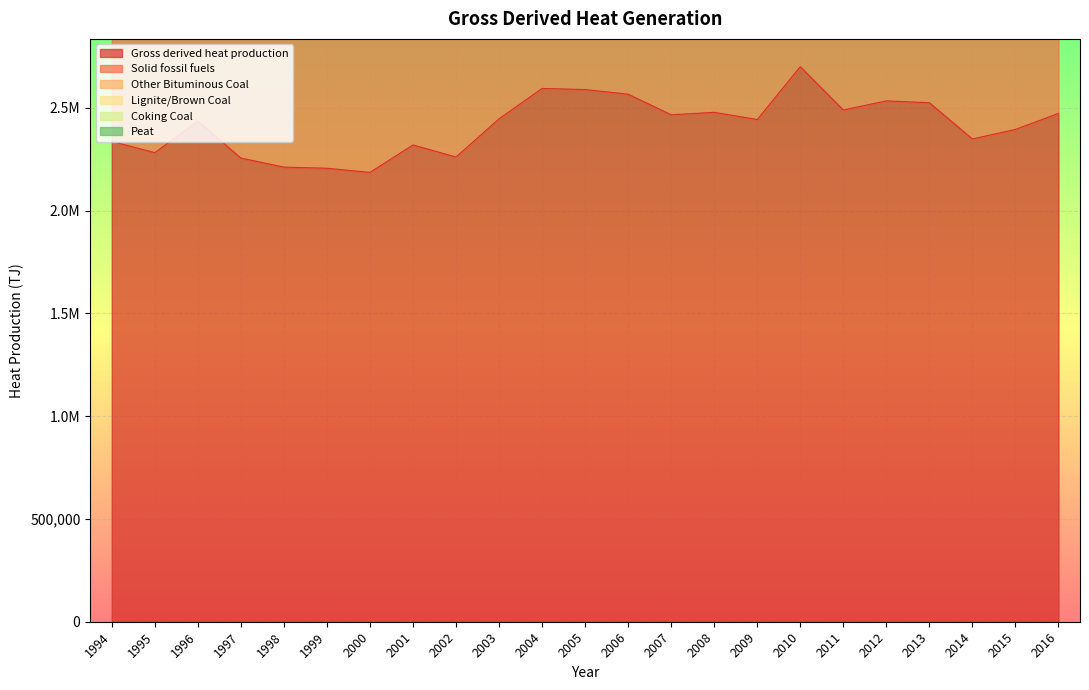

What is the value of the Other Bituminous Coal point at the 15th from the left?

511043